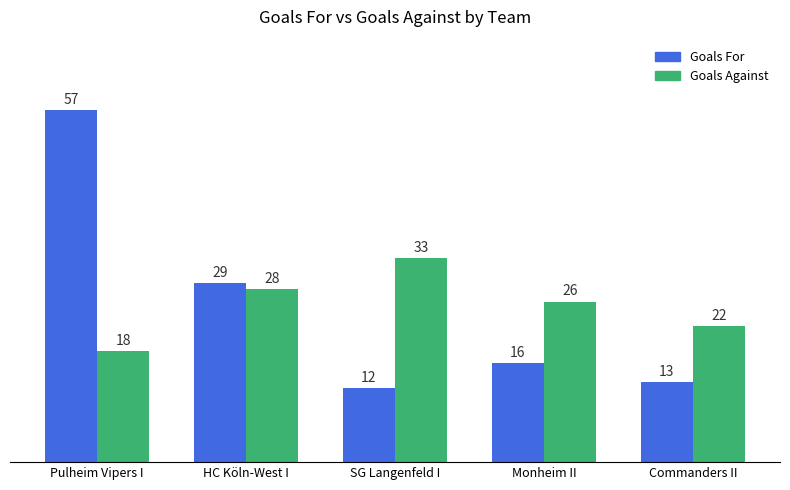

What is the label of the 3rd bar from the left?

SG Langenfeld I